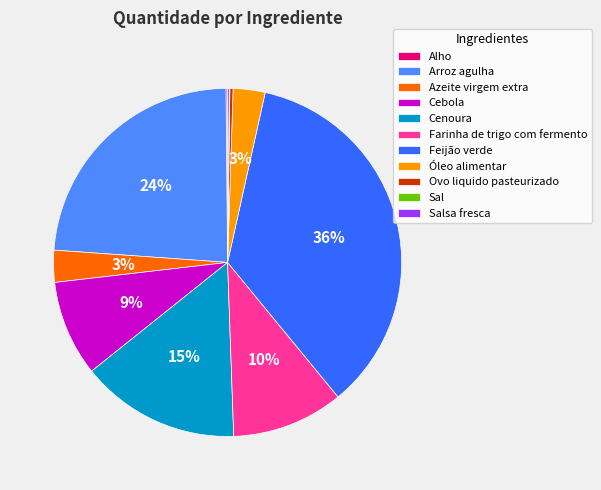

To the nearest percent, what is the average slice percentage?

9%